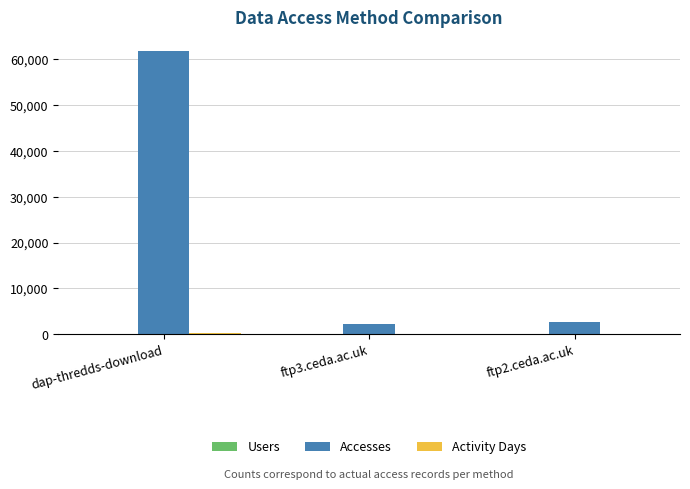

What is the greatest value displayed?

61598